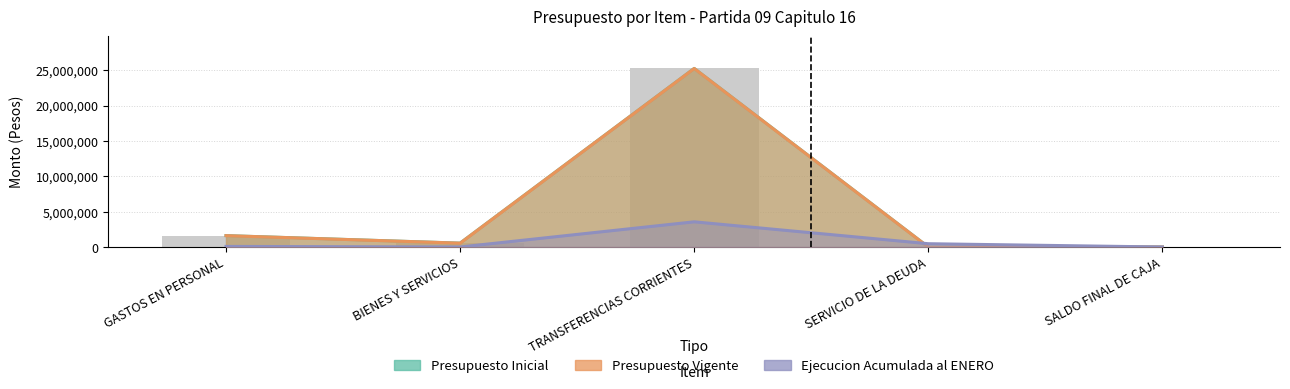

Is the value of Presupuesto Vigente at BIENES Y SERVICIOS greater than the value of Ejecucion Acumulada at TRANSFERENCIAS CORRIENTES?

No